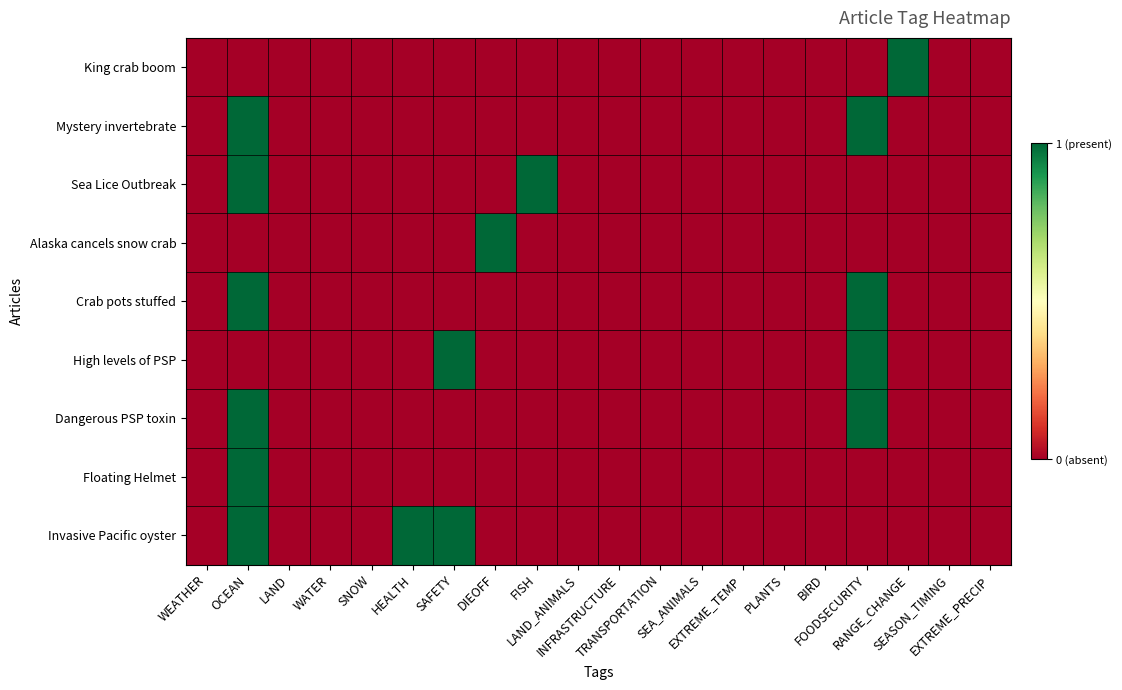

Count the number of data series in this chart.

9